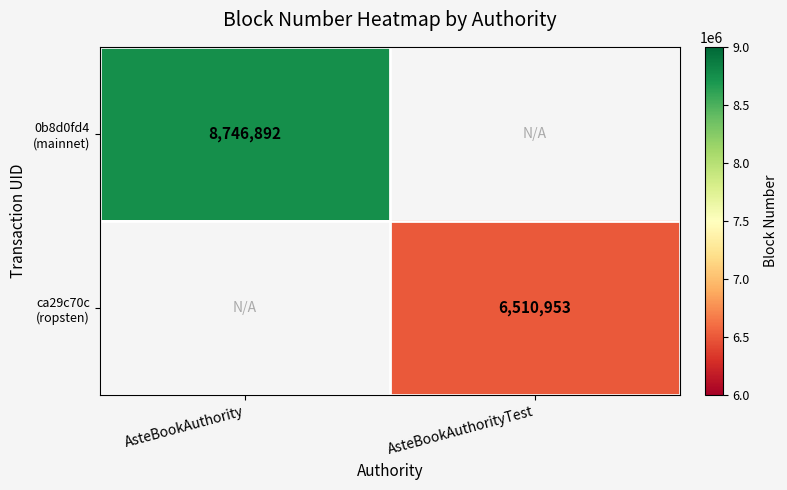

The 0b8d0fd4 (mainnet) series shows 5590355.7 at AsteBookAuthority. True or false?

False